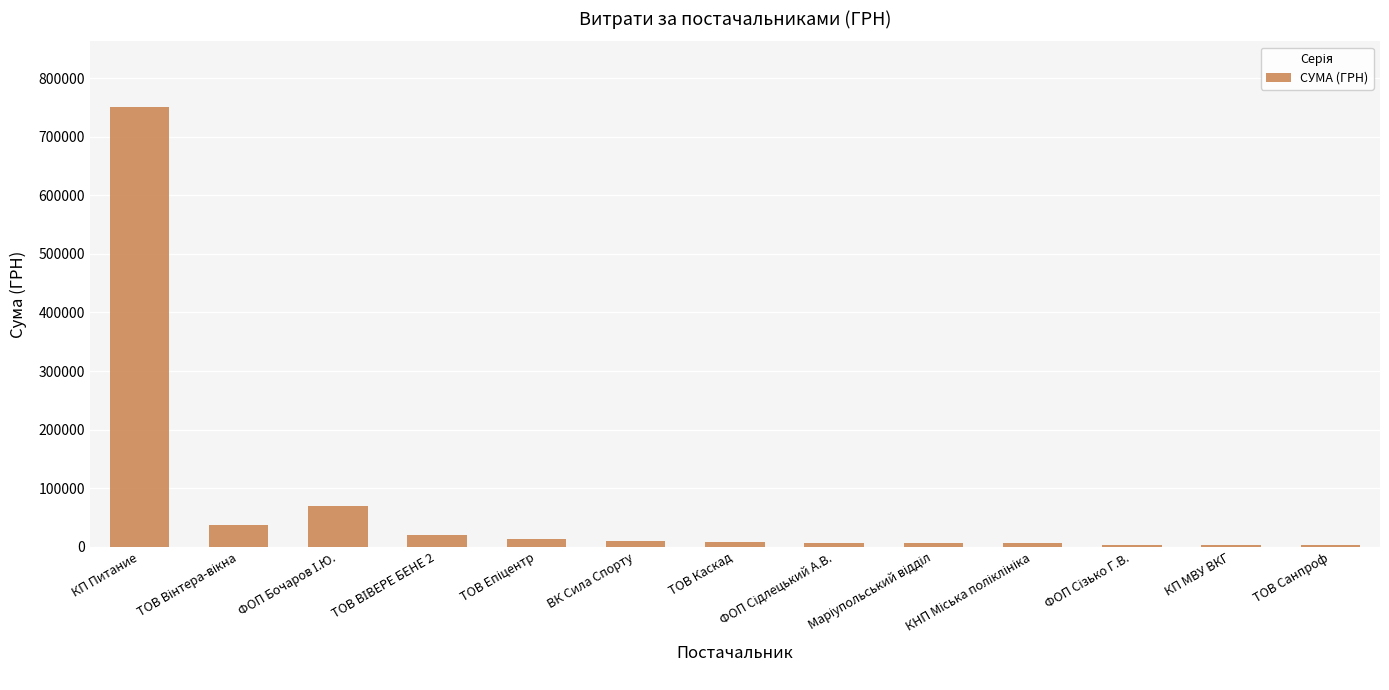

What is the sum of all values?

939218.8